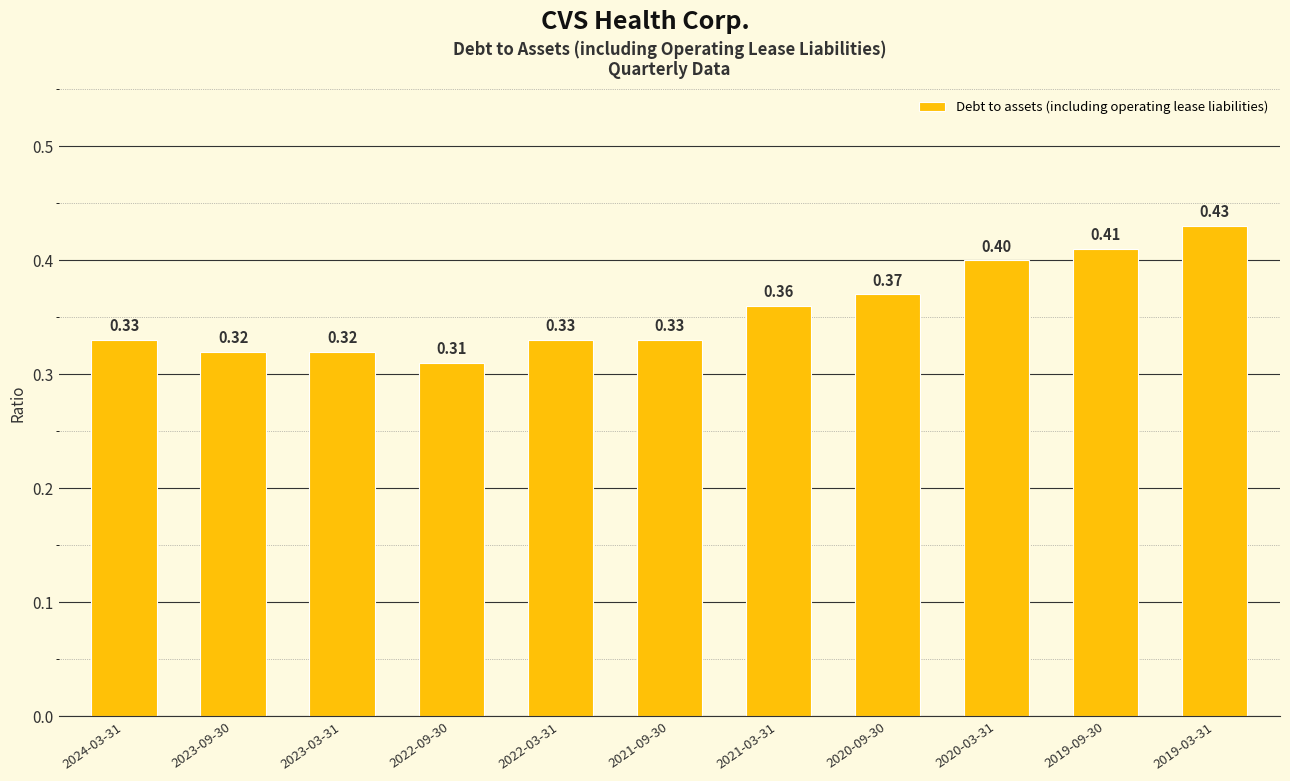

Is it true that the value at 2020-09-30 is 0.6?

False